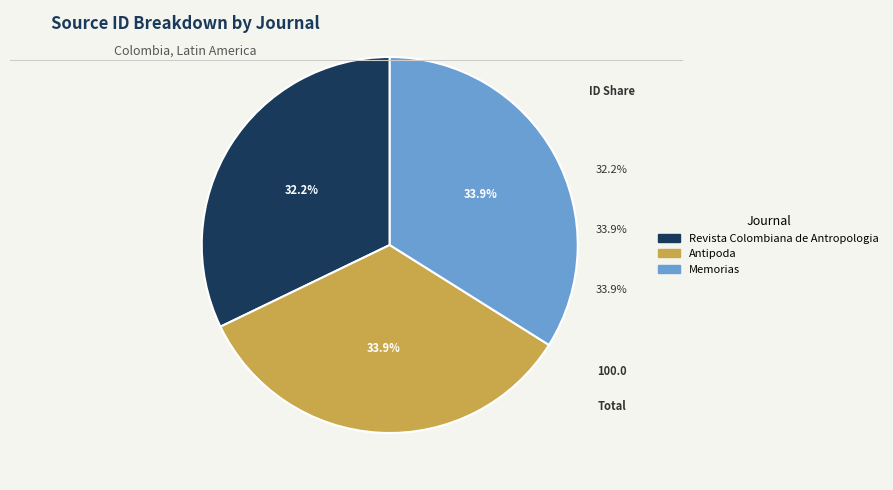

Is there a majority slice in this chart?

No